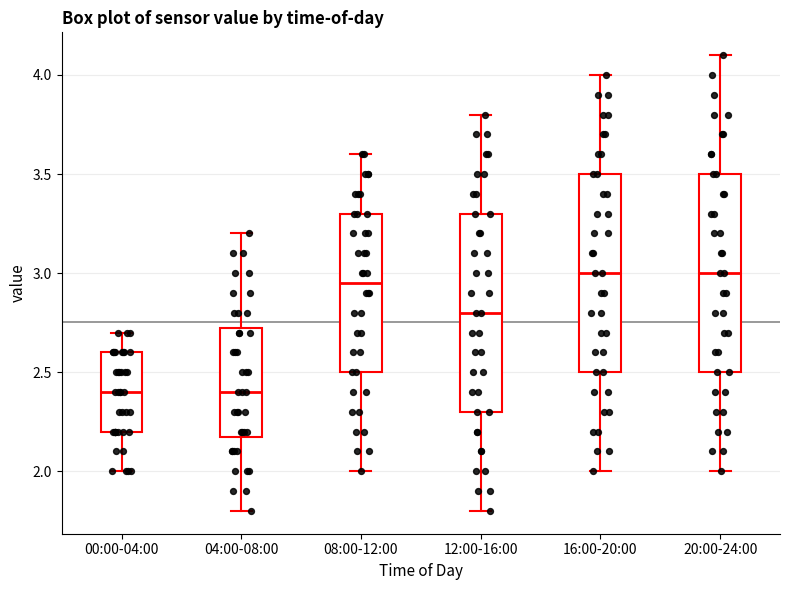

Reading left to right, read every box against the y-axis: the position of its median line, the range the box covers, and the ends of its whiskers. The values are not printed on the chart, so give them approximately, as read against the axis.

00:00-04:00: median 2.40, box 2.20 to 2.60, whiskers 2.00 to 2.70
04:00-08:00: median 2.40, box 2.20 to 2.75, whiskers 1.80 to 3.20
08:00-12:00: median 2.95, box 2.50 to 3.30, whiskers 2.00 to 3.60
12:00-16:00: median 2.80, box 2.30 to 3.30, whiskers 1.80 to 3.80
16:00-20:00: median 3.00, box 2.50 to 3.50, whiskers 2.00 to 4.00
20:00-24:00: median 3.00, box 2.50 to 3.50, whiskers 2.00 to 4.10